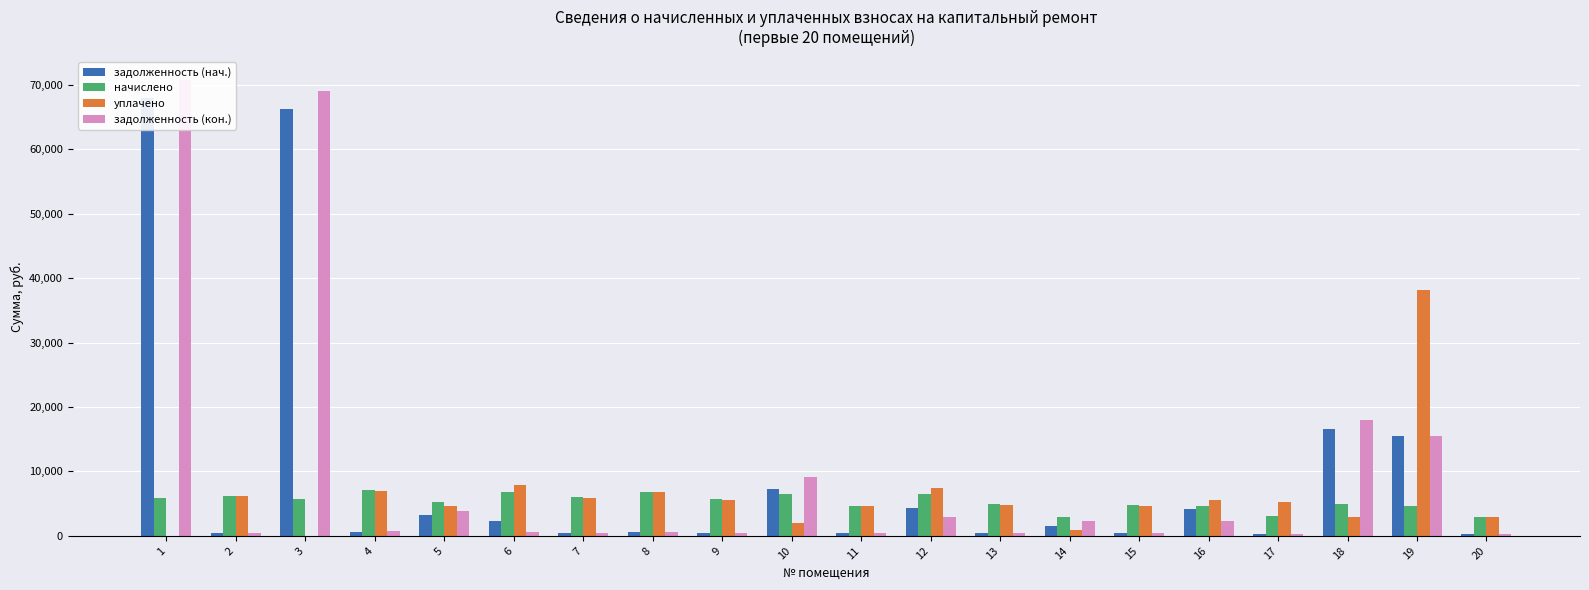

Rank the series at 6 from highest to lowest value.

уплачено, начислено, задолженность (нач.), задолженность (кон.)